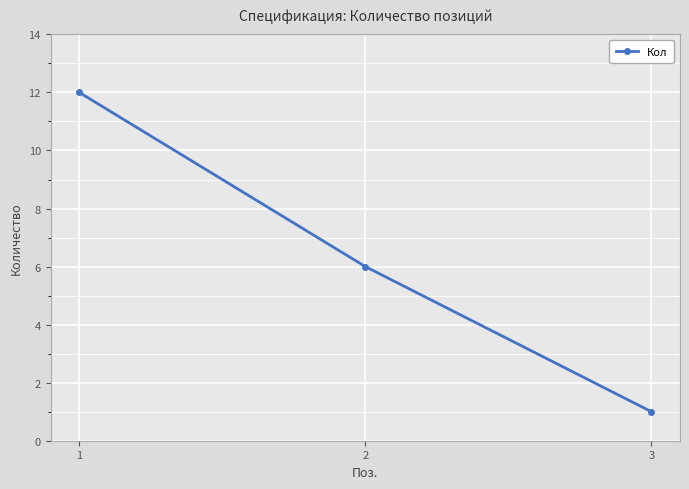

List the labels in order of value, smallest first.

3, 2, 1